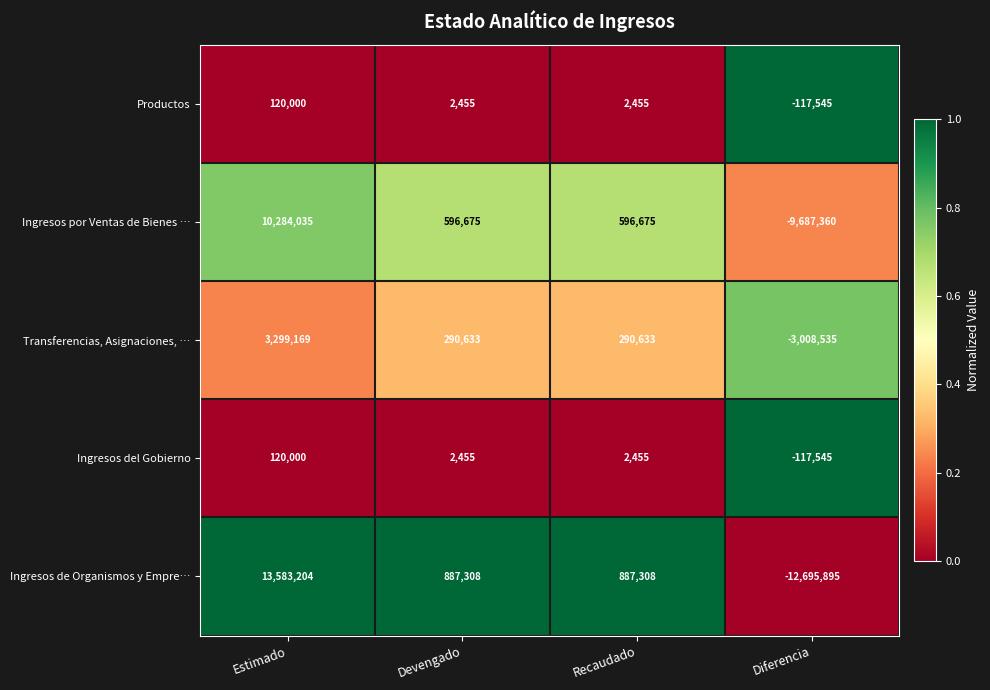

What is the approximate value of Ingresos de Organismos y Empre… at Devengado, to the nearest 50?

887300